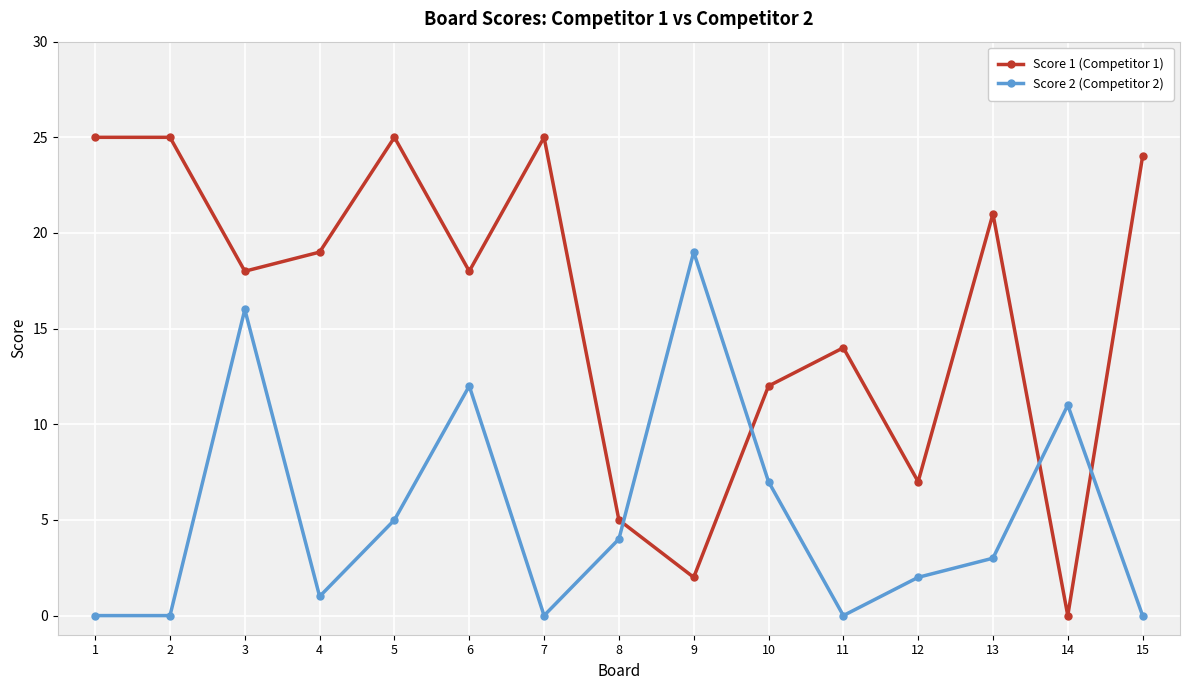

What is the approximate value of Score 1 (Competitor 1) at 1?

25